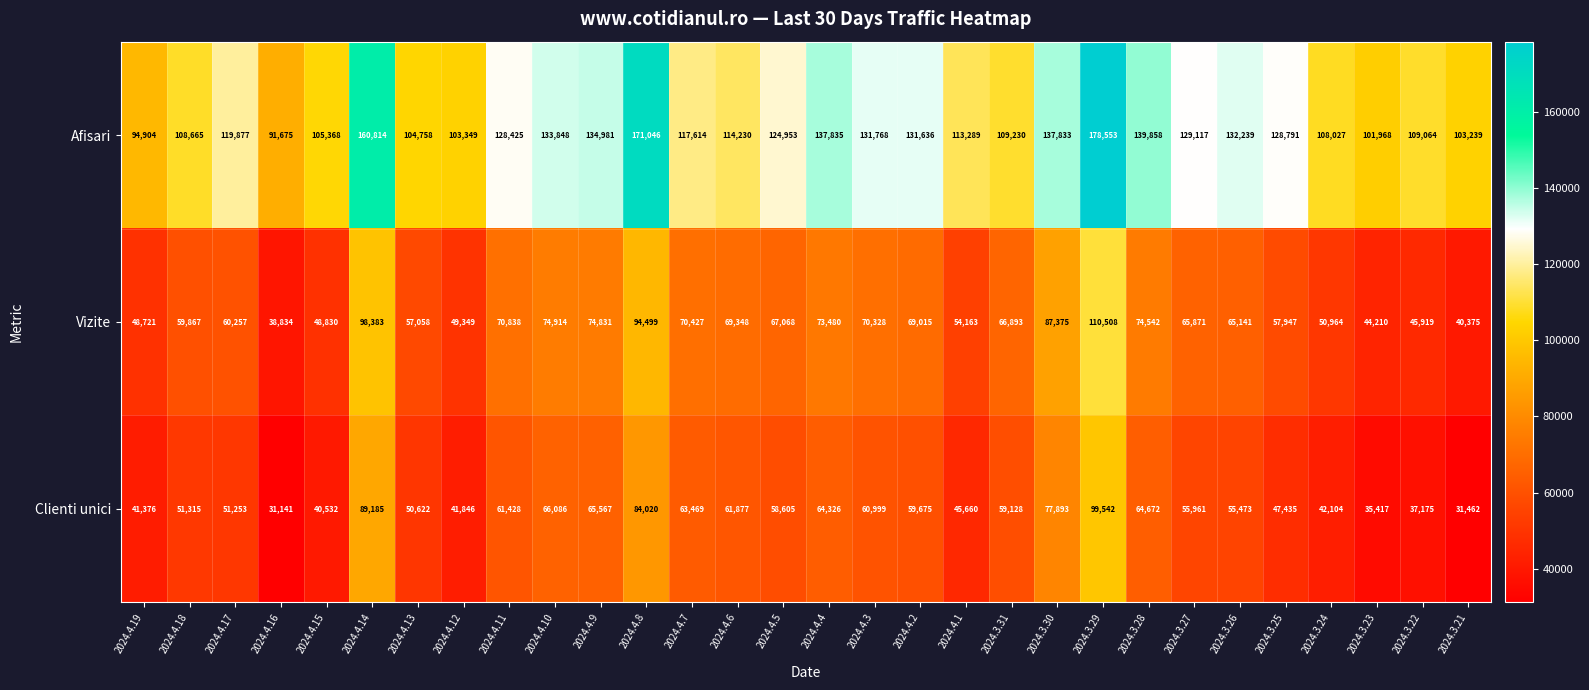

Which label corresponds to the largest value in the chart?

2024.3.29